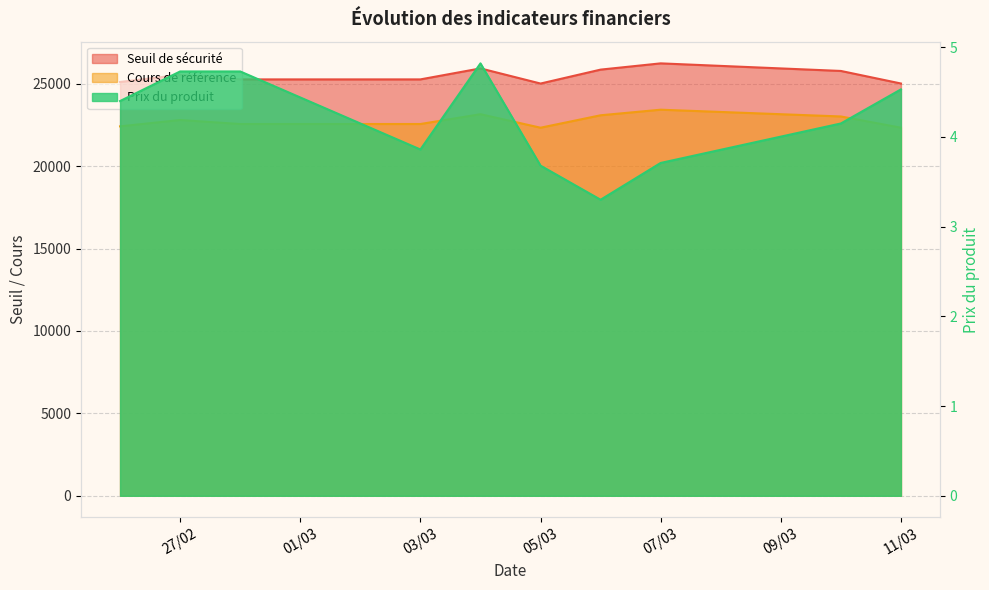

At which label is Cours de référence closest to 22873?

27/02